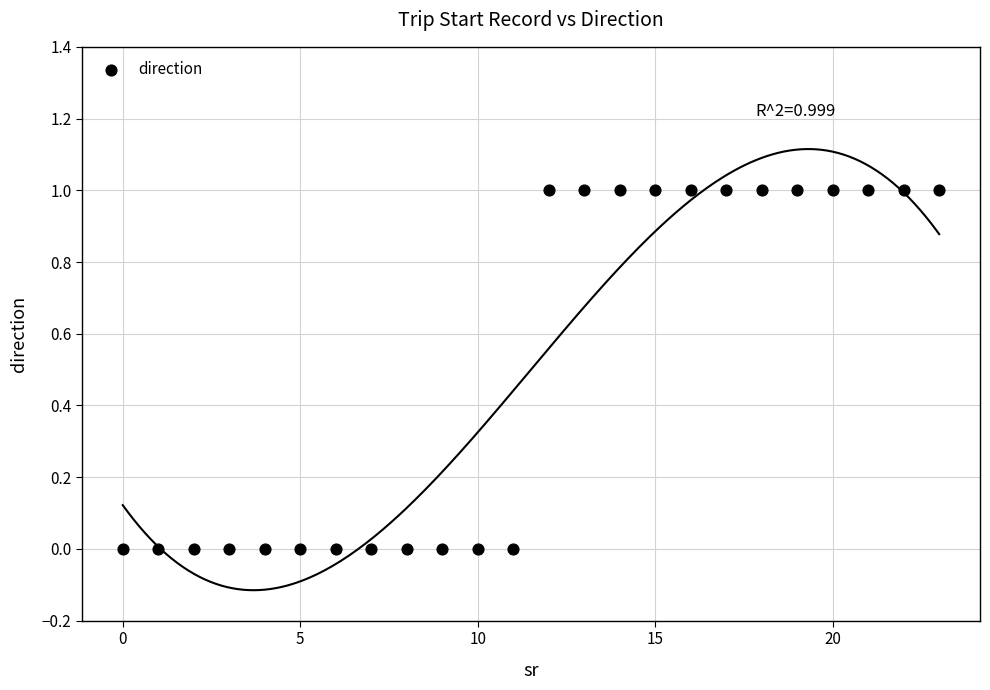

How many points are shown in the scatter plot?

24